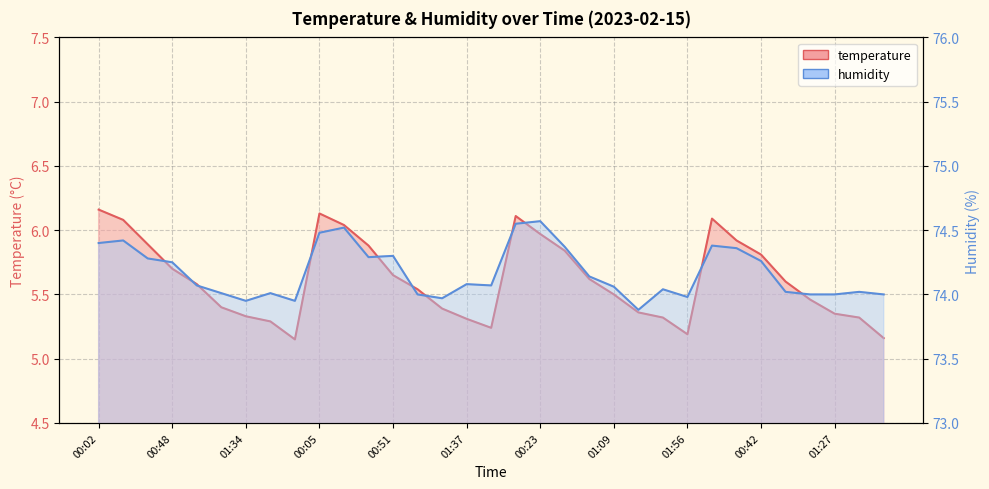

What position from the left is 00:48?

4